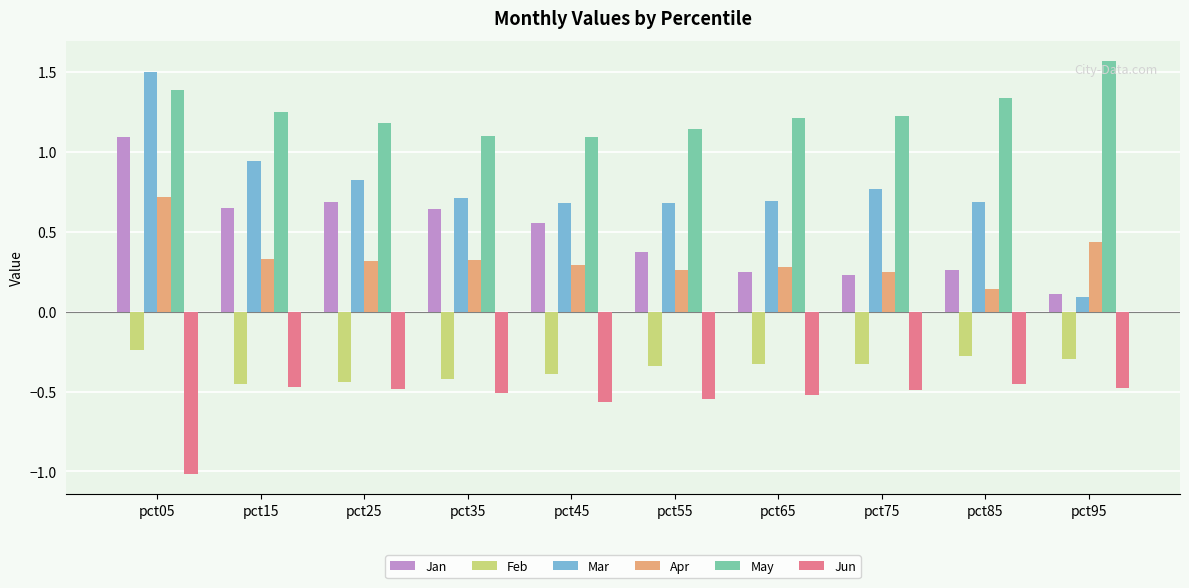

How many bars are there in total?

60